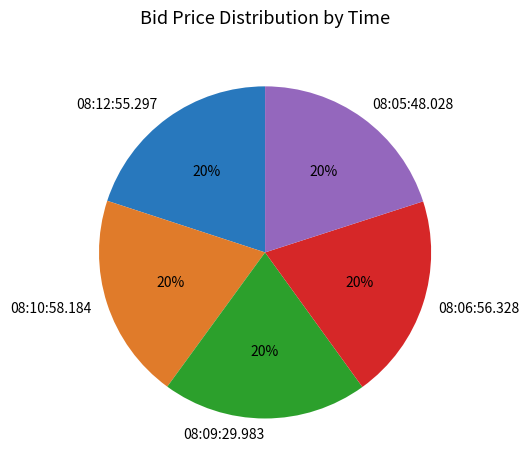

The 08:06:56.328 slice represents 20% of the pie. True or false?

True